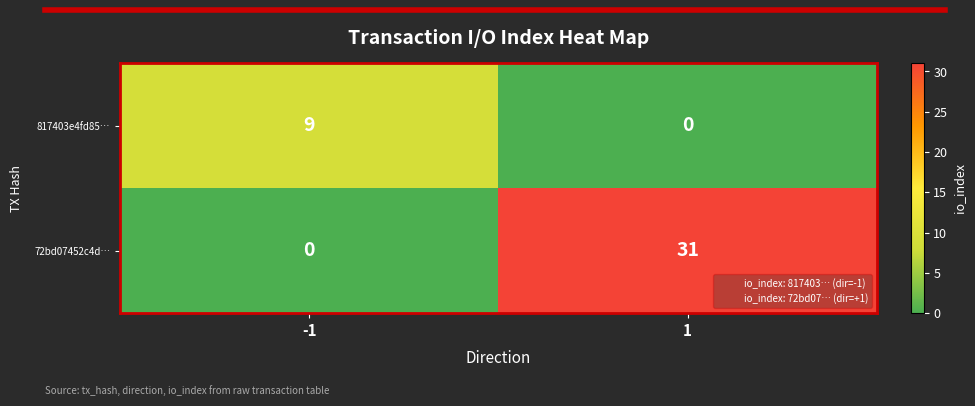

What is the total value across all series at 1?

31